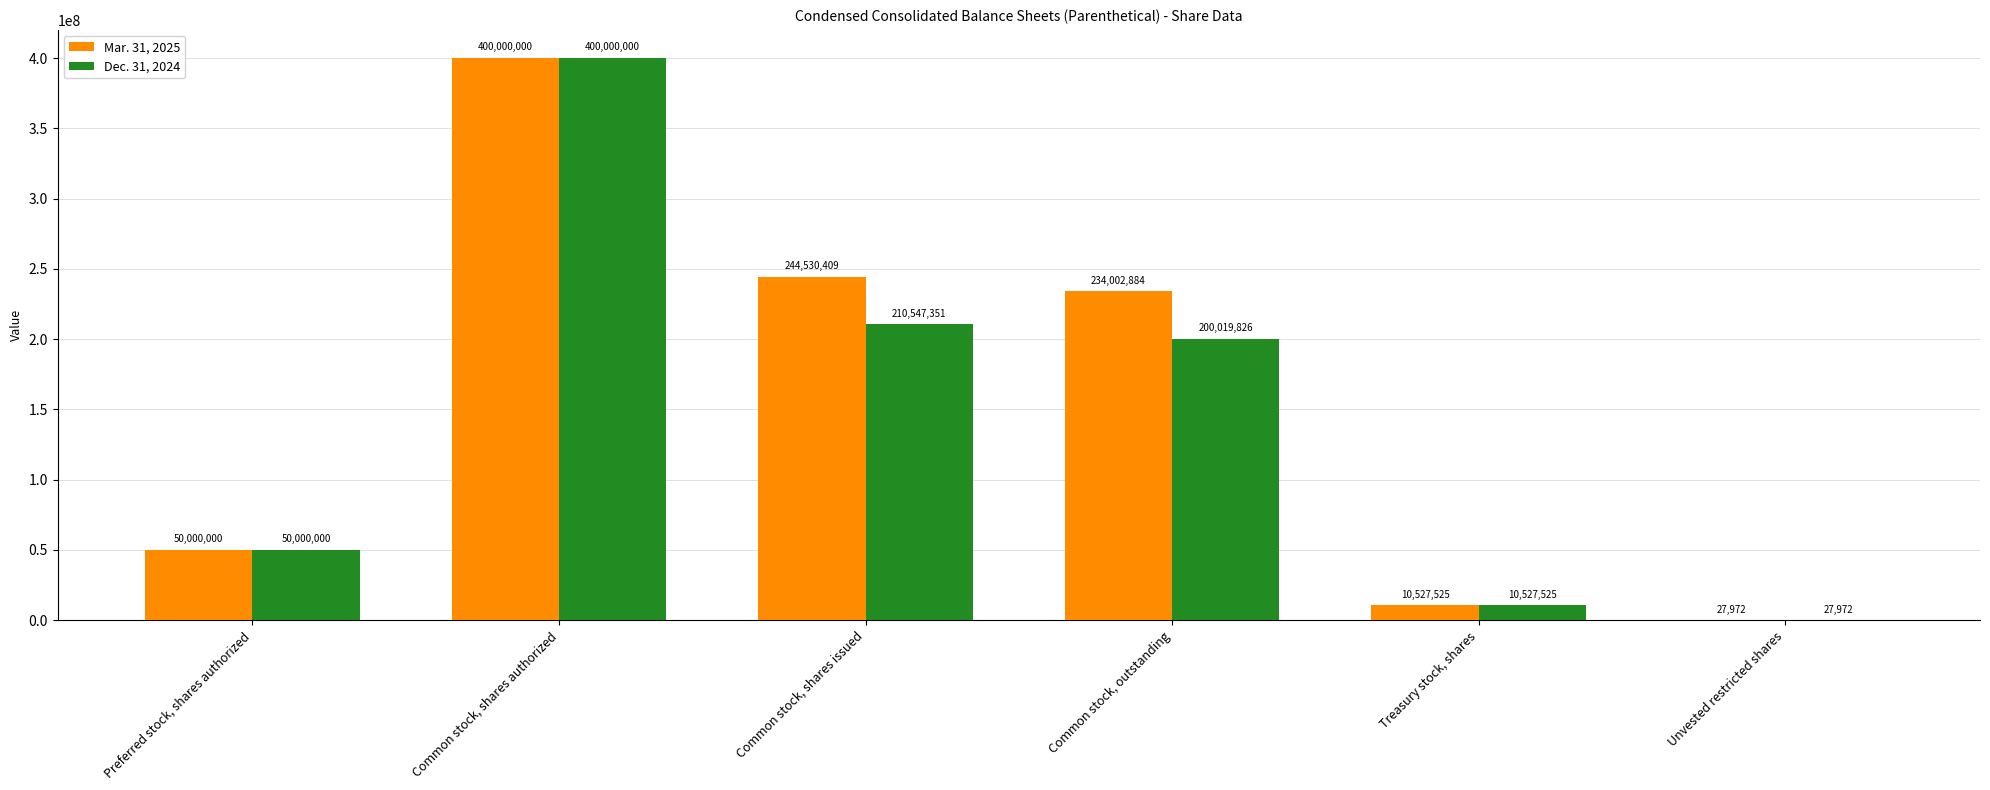

What is the highest value of the Mar. 31, 2025 series?

400000000